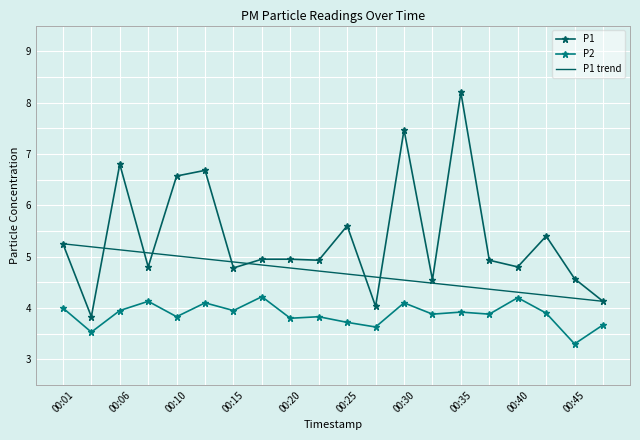

Rank the categories by P1 value from highest to lowest.

00:35, 00:30, 00:06, 00:13, 00:10, 00:25, 00:42, 00:01, 00:18, 00:20, 00:23, 00:37, 00:08, 00:40, 00:15, 00:45, 00:33, 00:47, 00:28, 00:03